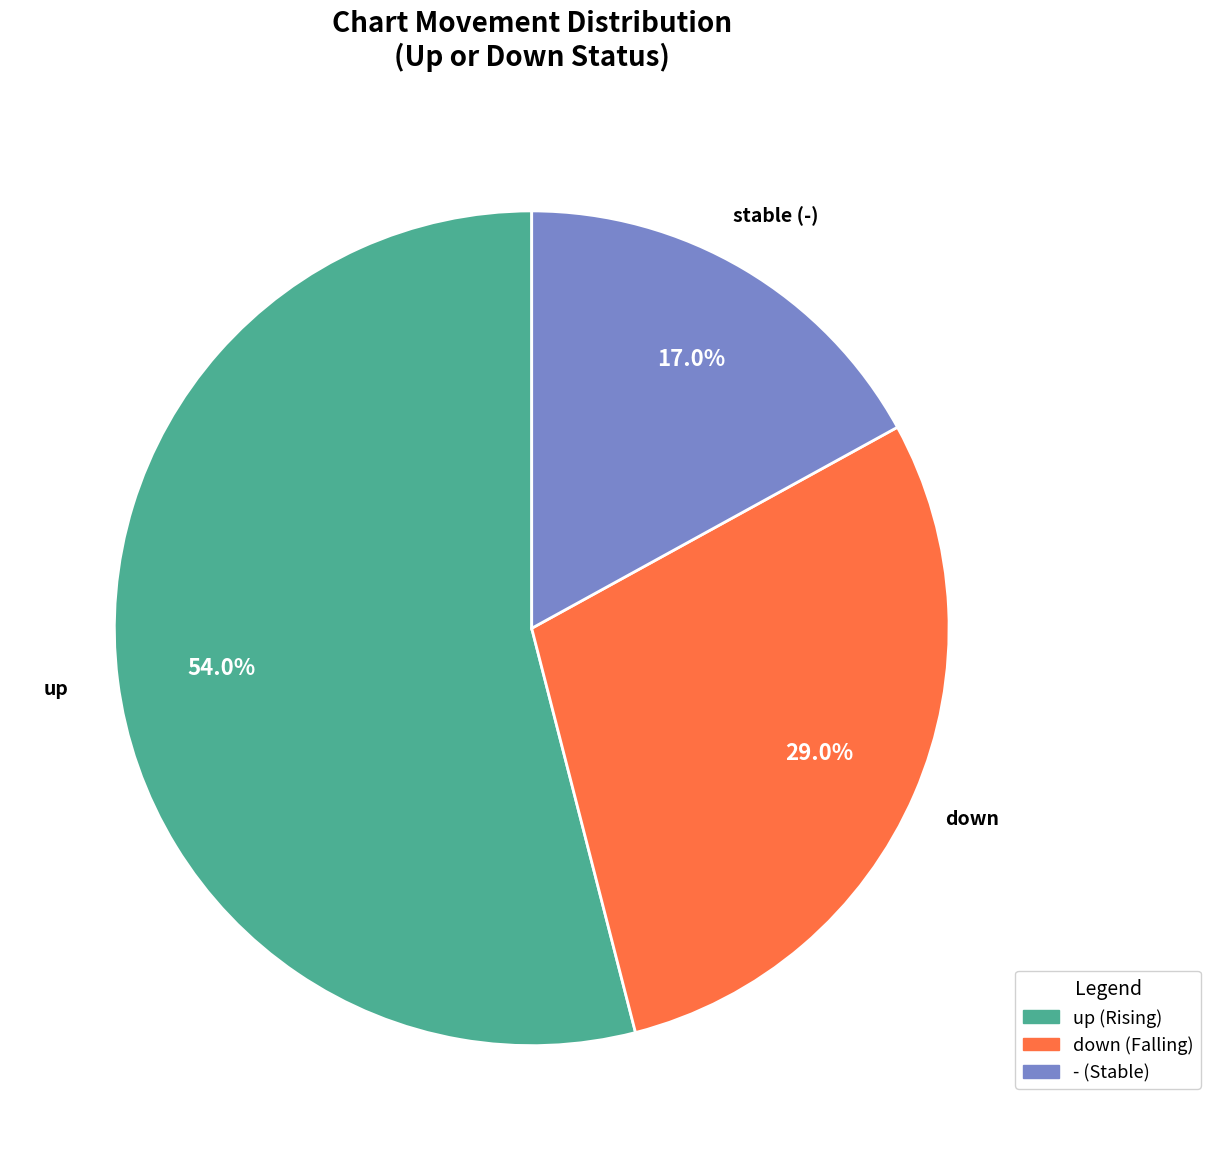

Does any single category account for the majority?

Yes